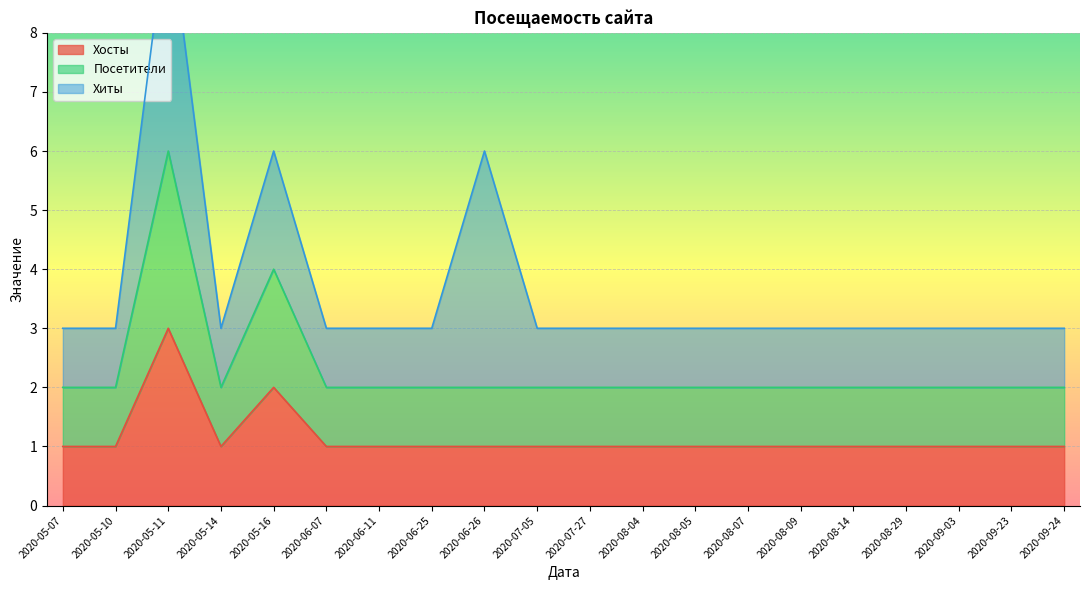

What is the average value of the Посетители series?

2